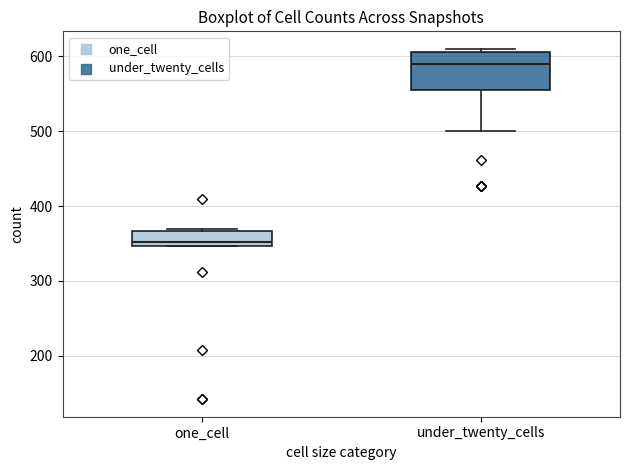

Reading left to right, read every box against the y-axis: the position of its median line, the range the box covers, and the ends of its whiskers. The values are not printed on the chart, so give them approximately, as read against the axis.

one_cell: median 350 (just above the box's lower edge), box 350 to 370, whiskers 350 to 370
under_twenty_cells: median 590, box 560 to 610, whiskers 500 to 610 (just above the box's upper edge)